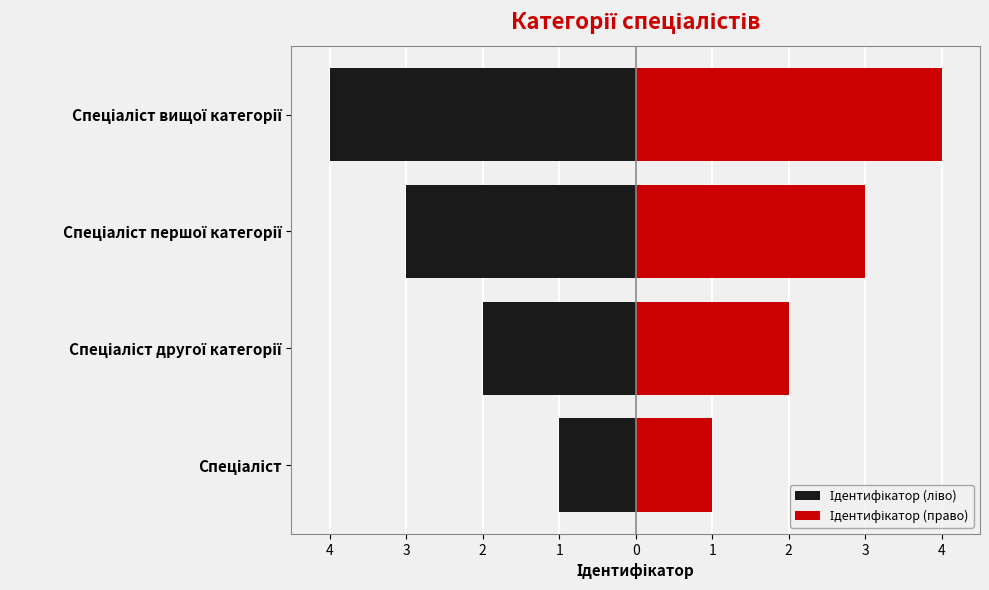

How many Ідентифікатор (право) values are between 2 and 4?

3